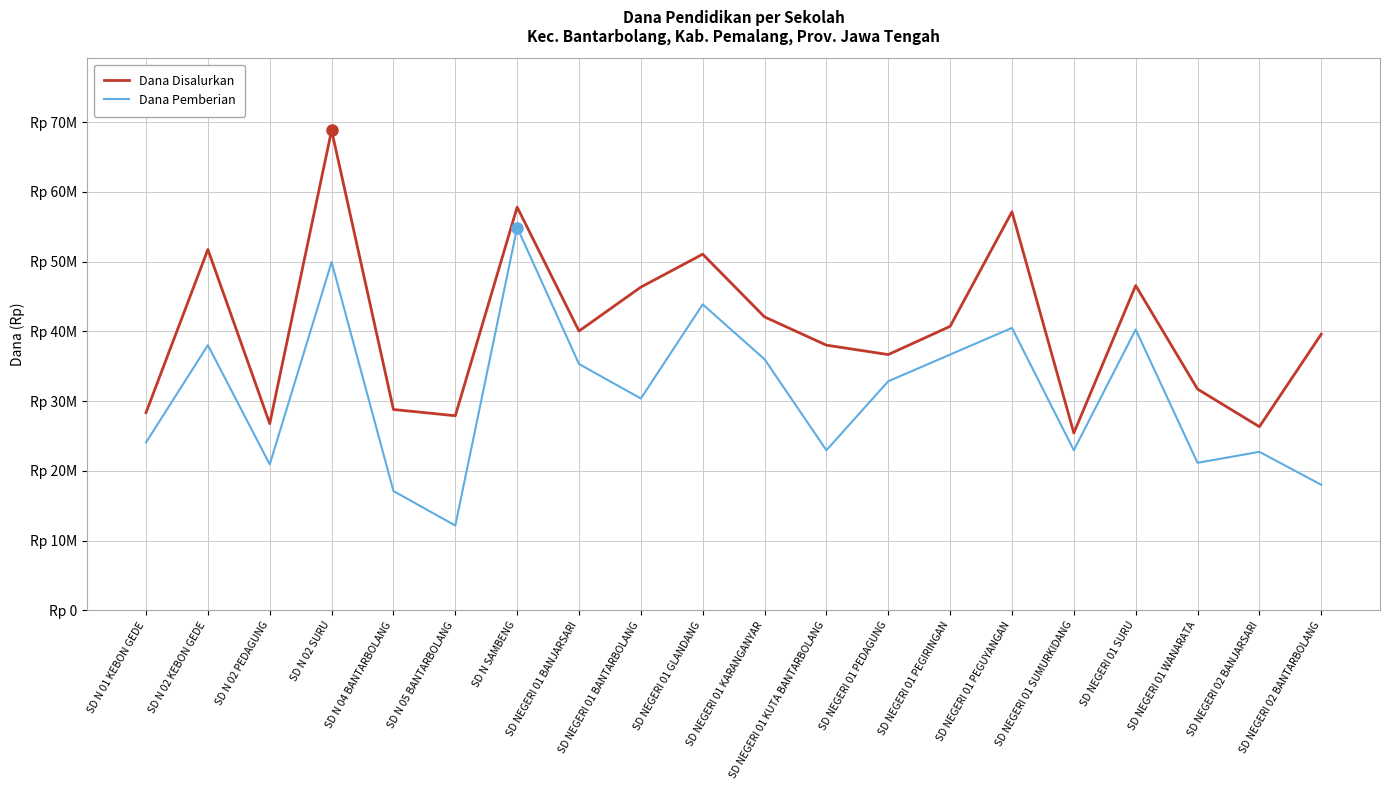

What is the value of the Dana Disalurkan point at the 11th from the left?

42075000